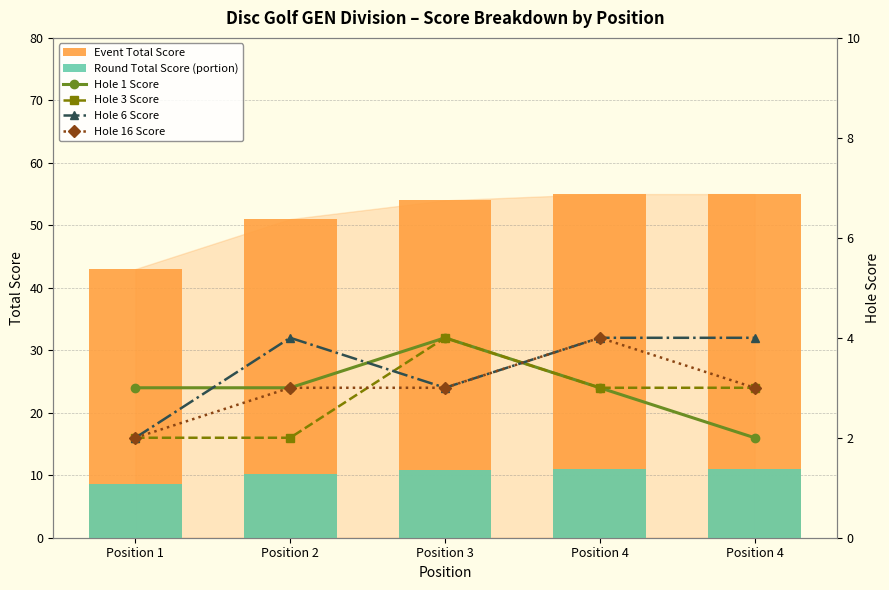

Which category has the lowest value in the Round Total Score (portion) series?

Position 1